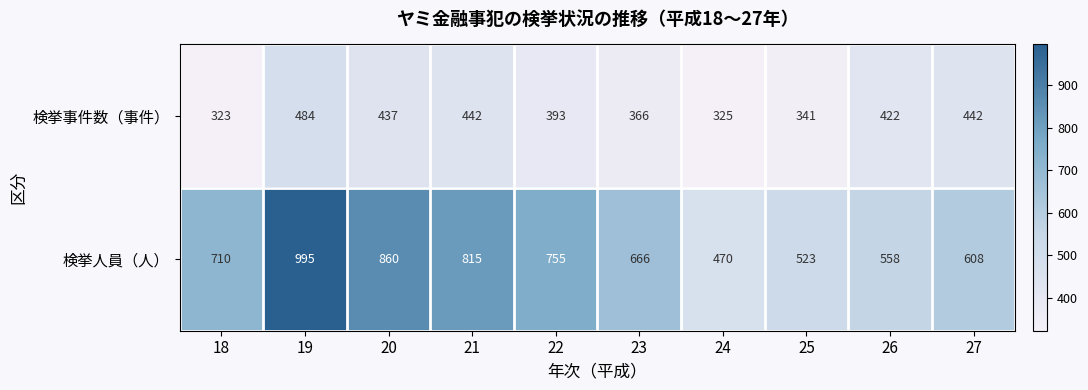

Which series changed the most between 20 and 24?

検挙人員（人）